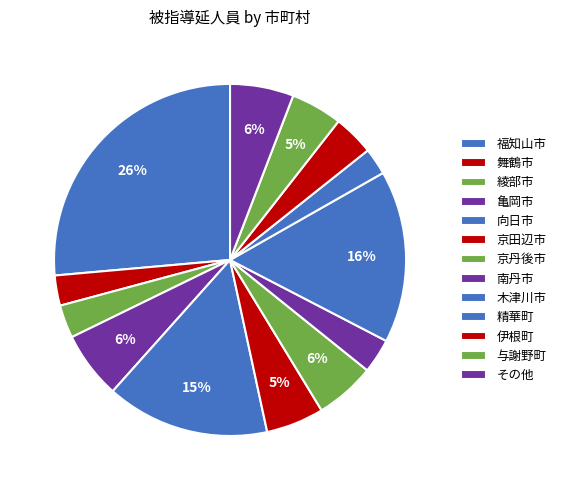

How many slices are in this pie chart?

13